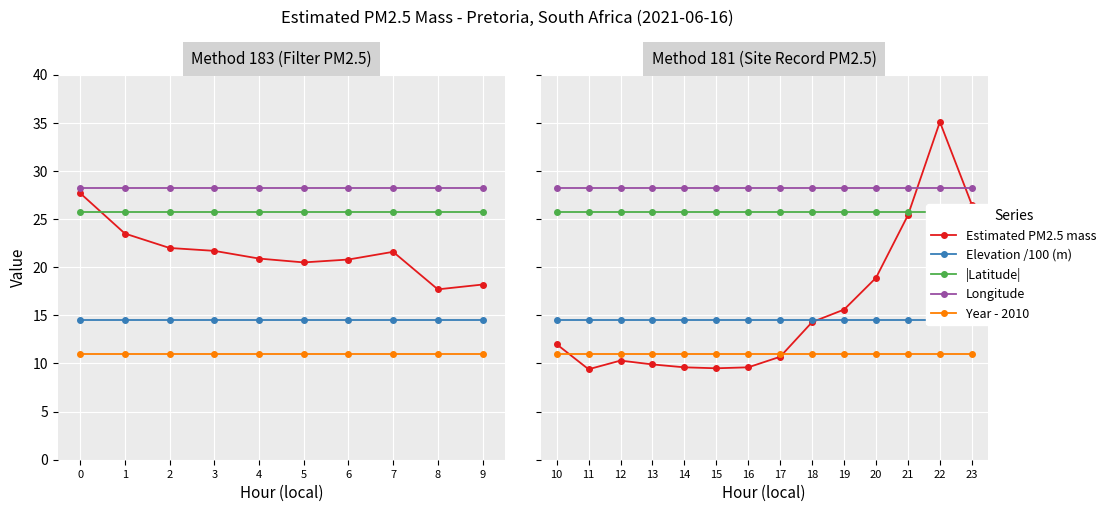

The |Latitude| series shows 39.6 at 11. True or false?

False